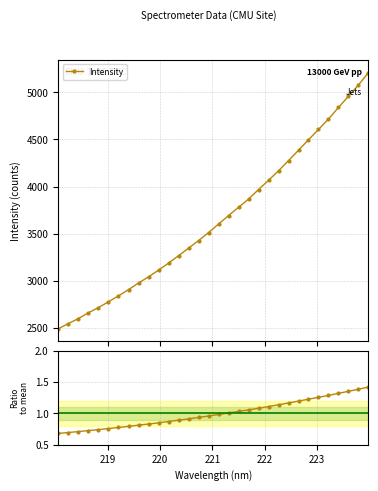

True or false: Ratio to mean and Intensity intersect in this chart.

False